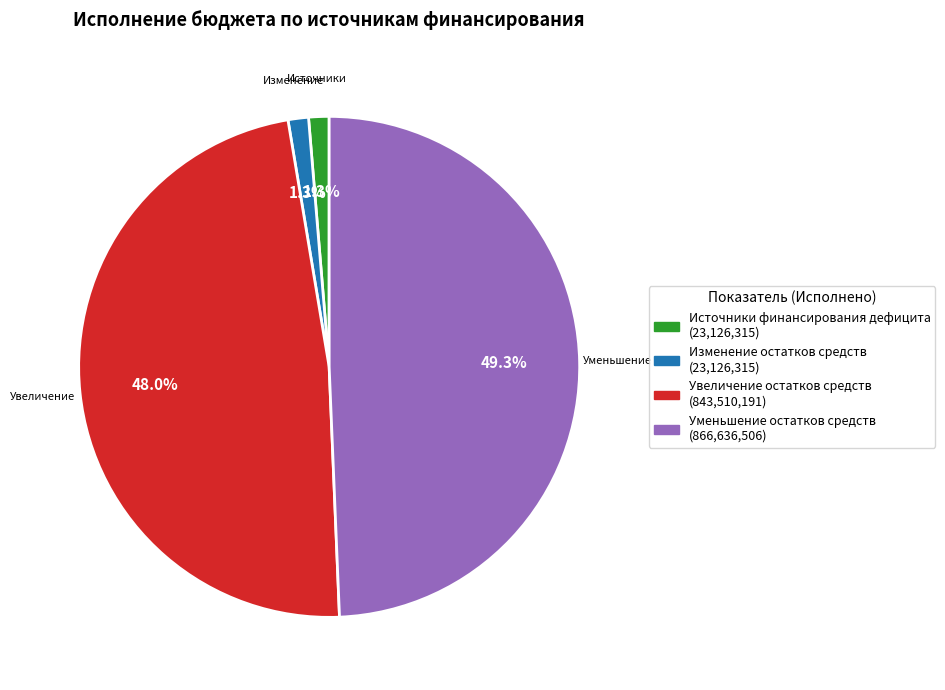

Is there a majority slice in this chart?

No